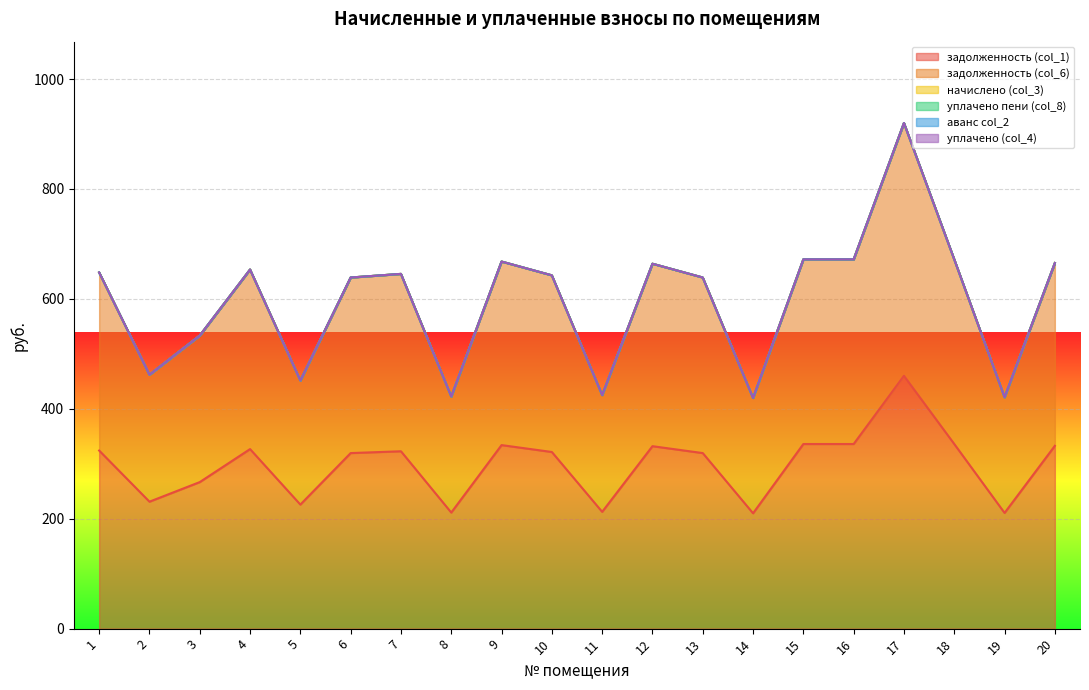

The value of задолженность (col_1) at 17 is 460.0. True or false?

True